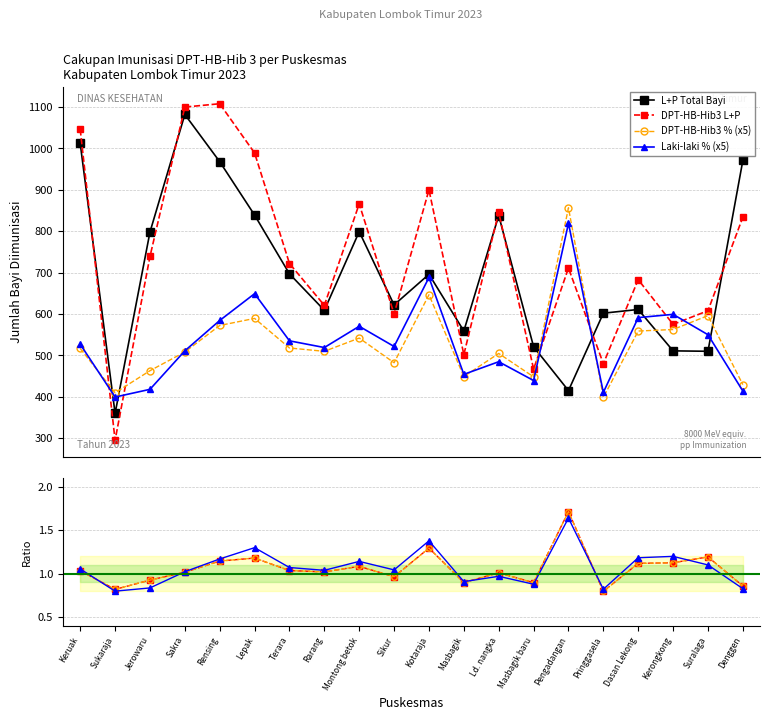

The DPT-HB-Hib3 % series shows 312.7 at Montong betok. True or false?

False